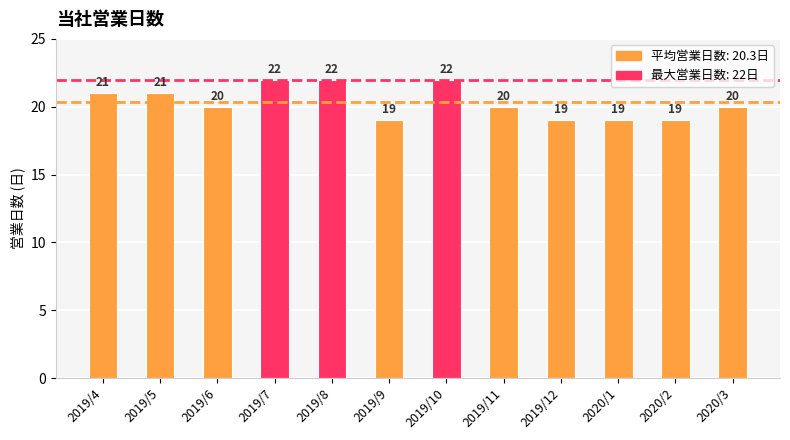

At which category does the chart reach its minimum across all series?

2019/9